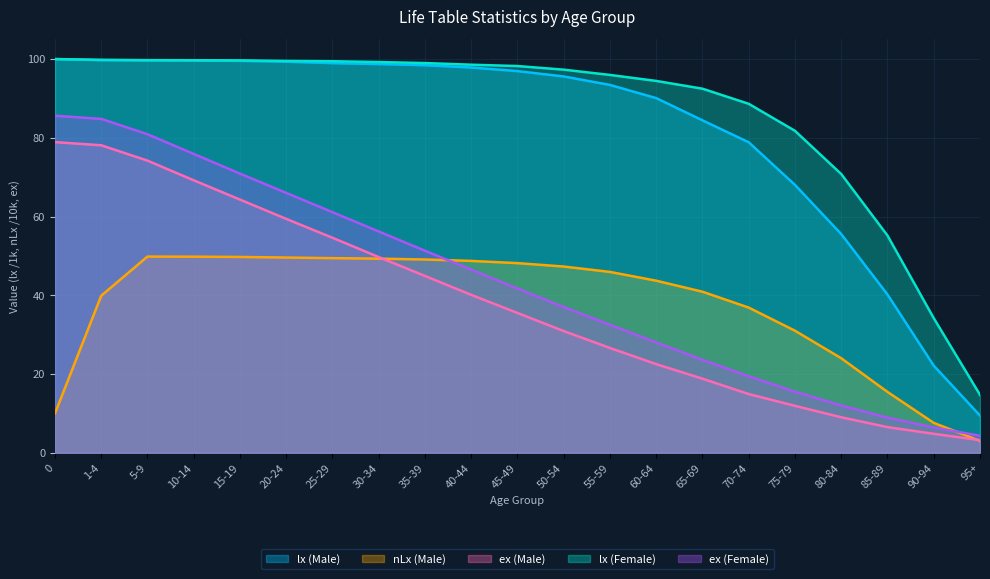

At which label is lx (Female) closest to 57?

85-89